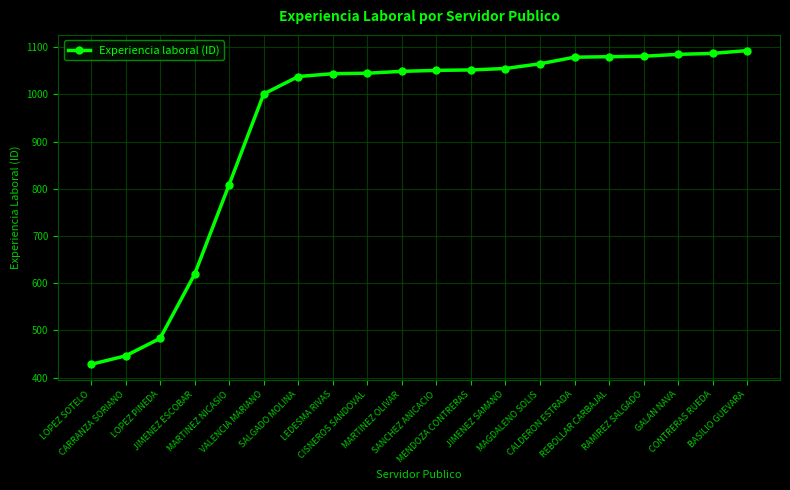

What is the value of the 3rd point from the left?

483